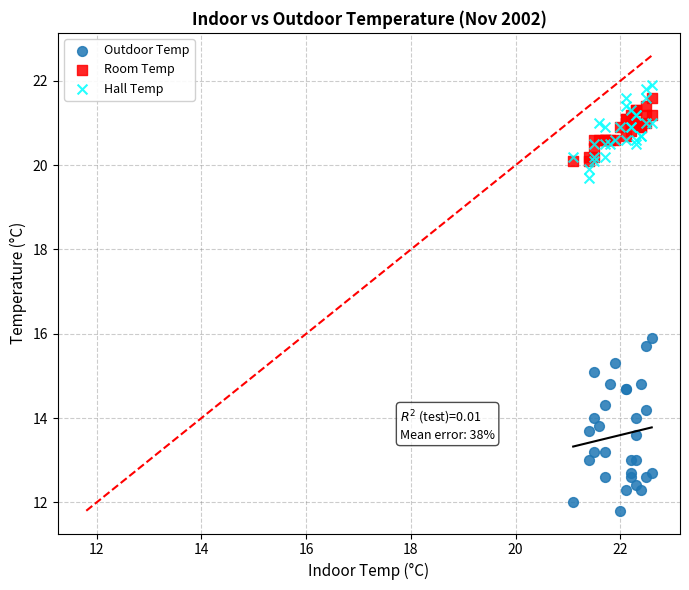

What are all the series names shown in the legend?

Outdoor Temp, Room Temp, Hall Temp